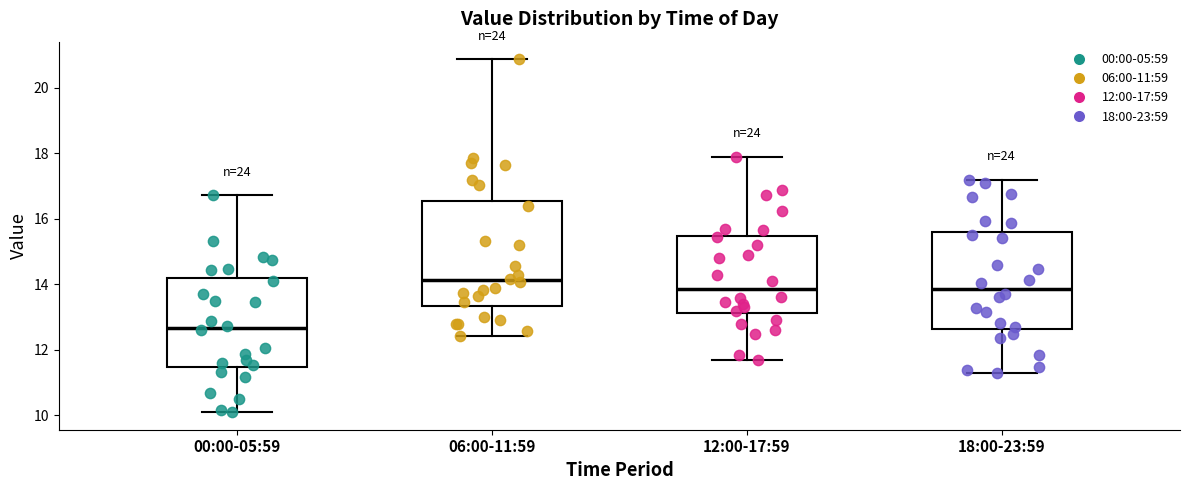

Reading left to right, read every box against the y-axis: the position of its median line, the range the box covers, and the ends of its whiskers. The values are not printed on the chart, so give them approximately, as read against the axis.

00:00-05:59: median 12.6, box 11.4 to 14.2, whiskers 10.2 to 16.8
06:00-11:59: median 14.2, box 13.4 to 16.6, whiskers 12.4 to 20.8
12:00-17:59: median 13.8, box 13.2 to 15.4, whiskers 11.8 to 18.0
18:00-23:59: median 13.8, box 12.6 to 15.6, whiskers 11.4 to 17.2